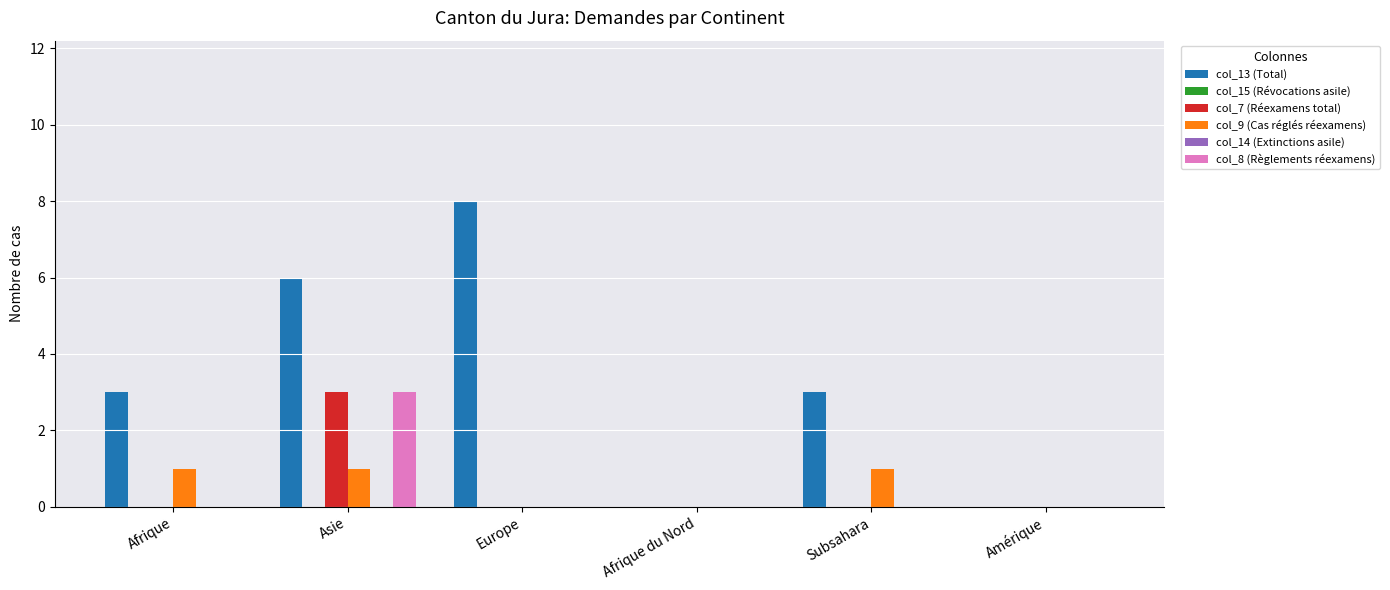

List the series in order of their peak value, lowest first.

col_15 (Révocations asile), col_14 (Extinctions asile), col_9 (Cas réglés réexamens), col_7 (Réexamens total), col_8 (Règlements réexamens), col_13 (Total)